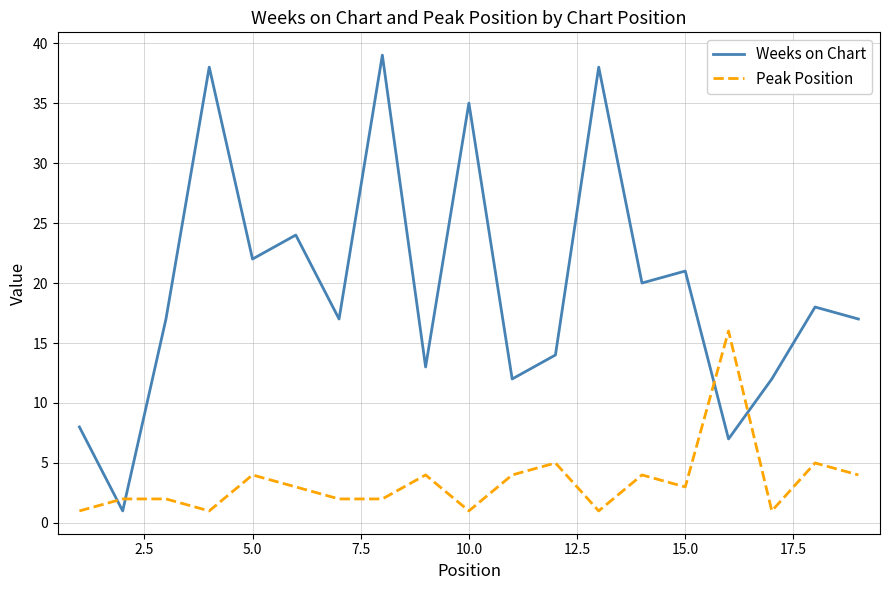

List the series in order of their overall mean, lowest first.

Peak Position, Weeks on Chart